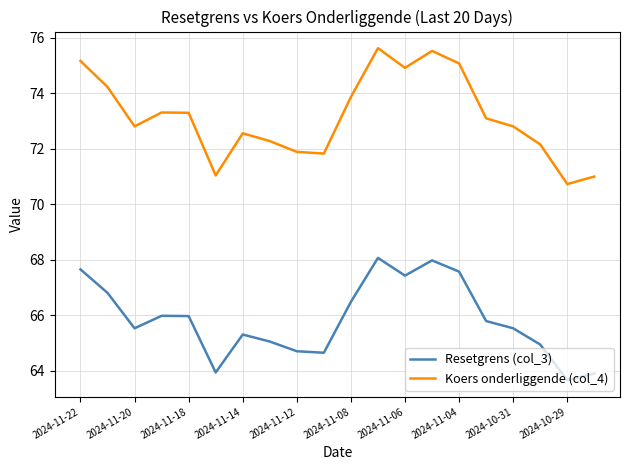

Reading left to right, extract all data points from this chart.

Resetgrens (col_3): 67.7	66.8	65.5	66.0	66.0	63.9	65.3	65.1	64.7	64.6	66.5	68.1	67.4	68.0	67.6	65.8	65.5	64.9	63.7	63.9
Koers onderliggende (col_4): 75.2	74.2	72.8	73.3	73.3	71.0	72.6	72.3	71.9	71.8	73.9	75.6	74.9	75.5	75.1	73.1	72.8	72.2	70.7	71.0